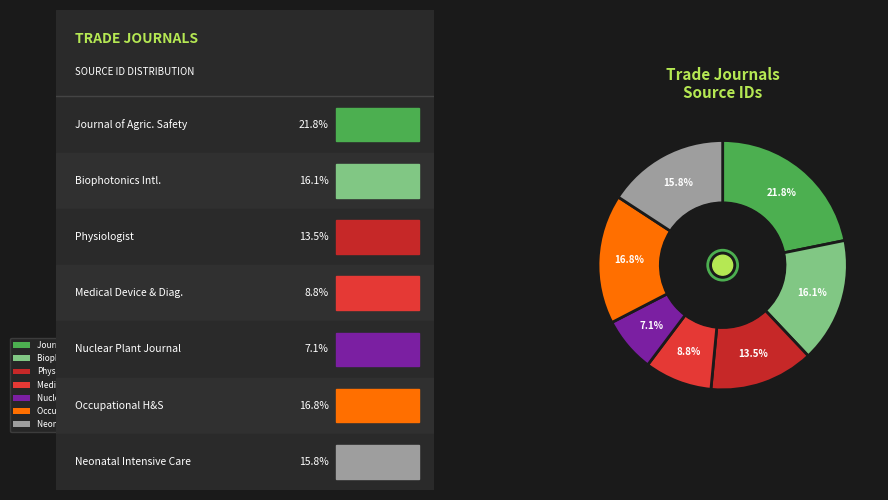

To the nearest percent, what is the difference between the largest and smallest slice percentages?

15%